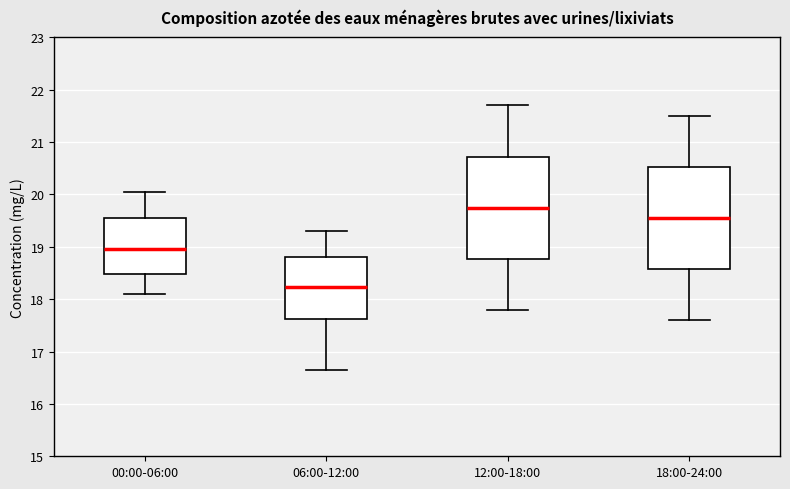

Reading left to right, transcribe this box plot: for each box, give where its median line is, the range the box spans, and where its two whiskers end, as read against the y-axis. The values are not printed on the chart, so give them approximately, as read against the axis.

00:00-06:00: median 19.0, box 18.5 to 19.5, whiskers 18.1 to 20.0
06:00-12:00: median 18.2, box 17.6 to 18.8, whiskers 16.7 to 19.3
12:00-18:00: median 19.8, box 18.8 to 20.7, whiskers 17.8 to 21.7
18:00-24:00: median 19.6, box 18.6 to 20.5, whiskers 17.6 to 21.5